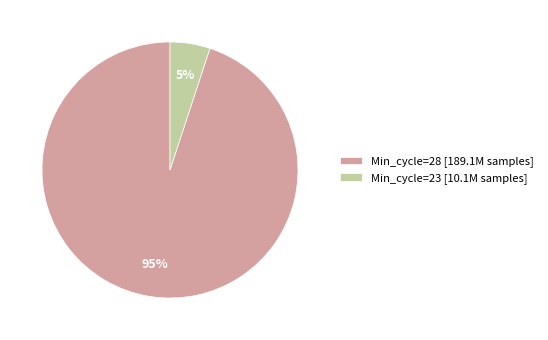

Is there any slice that represents more than half of the pie?

Yes